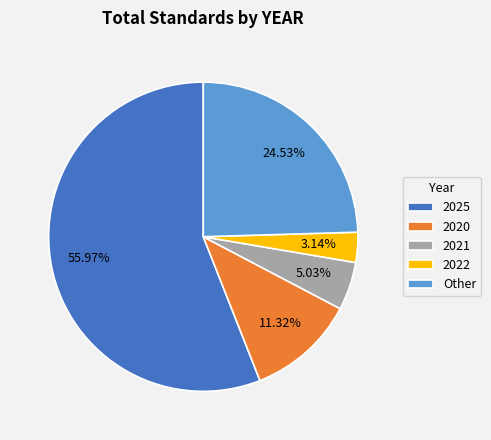

To the nearest percent, what percentage of the pie is Other?

25%